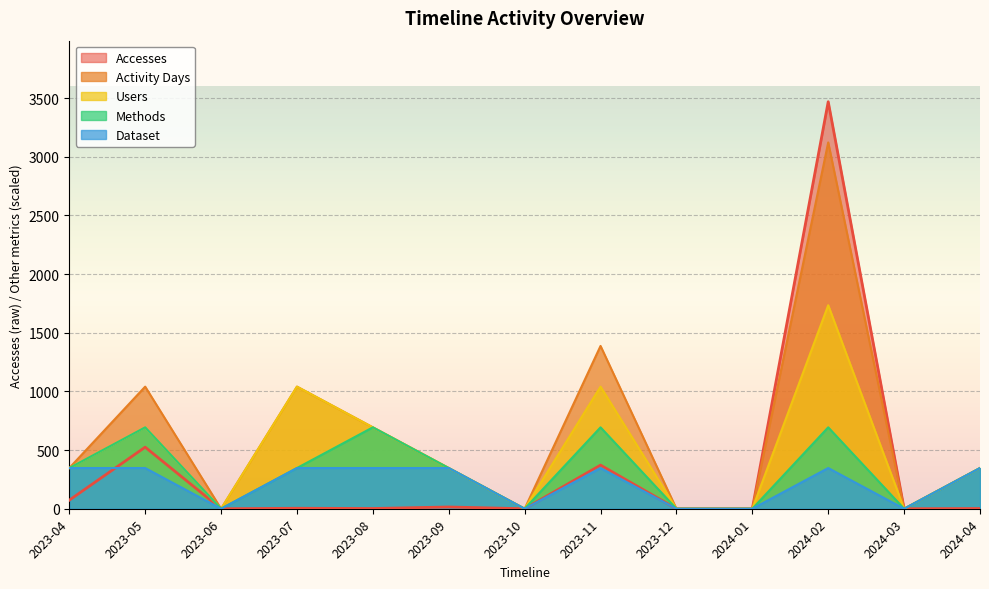

Reading right to left, what are all the values shown in this chart?

Accesses: 2024-04=2	2024-03=0	2024-02=3470	2024-01=0	2023-12=0	2023-11=372	2023-10=0	2023-09=15	2023-08=2	2023-07=4	2023-06=0	2023-05=525	2023-04=73
Activity Days: 2024-04=347	2024-03=0	2024-02=3123	2024-01=0	2023-12=0	2023-11=1388	2023-10=0	2023-09=347	2023-08=694	2023-07=1041	2023-06=0	2023-05=1041	2023-04=347
Users: 2024-04=347	2024-03=0	2024-02=1735	2024-01=0	2023-12=0	2023-11=1041	2023-10=0	2023-09=347	2023-08=694	2023-07=1041	2023-06=0	2023-05=694	2023-04=347
Methods: 2024-04=347	2024-03=0	2024-02=694	2024-01=0	2023-12=0	2023-11=694	2023-10=0	2023-09=347	2023-08=694	2023-07=347	2023-06=0	2023-05=694	2023-04=347
Dataset: 2024-04=347	2024-03=0	2024-02=347	2024-01=0	2023-12=0	2023-11=347	2023-10=0	2023-09=347	2023-08=347	2023-07=347	2023-06=0	2023-05=347	2023-04=347